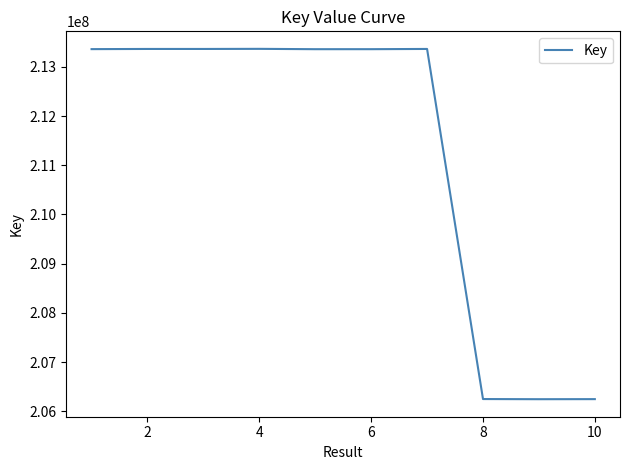

What is the maximum value shown in the chart?

213365550